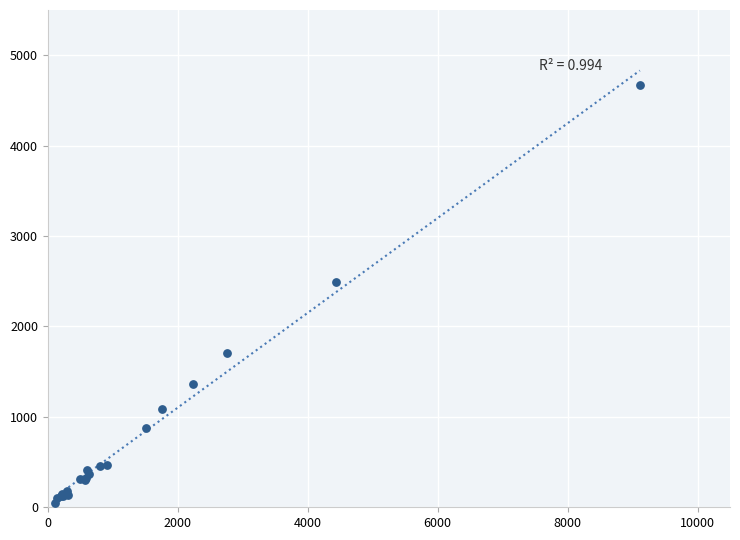

What Y value in the scatter plot is closest to 2360?

2492